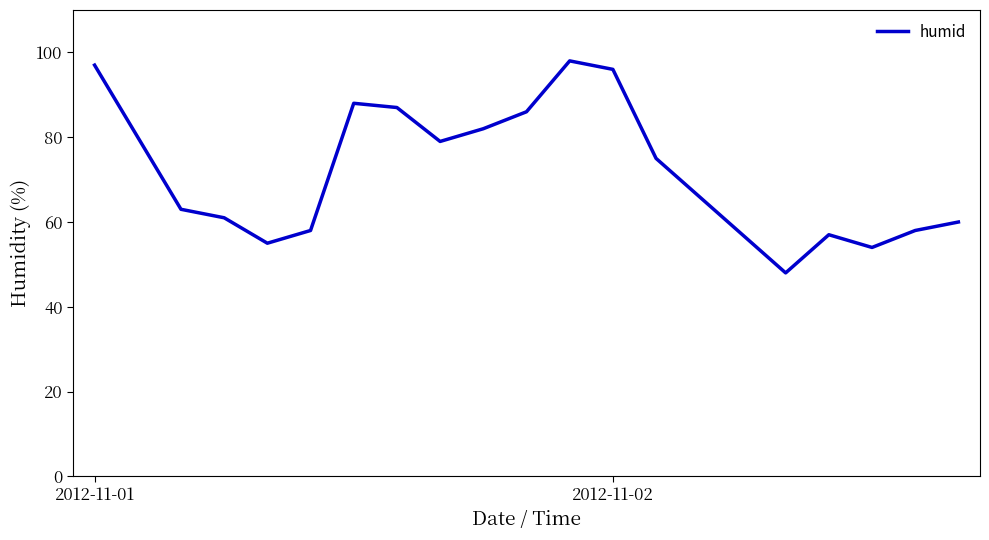

What is the smallest value displayed?

48